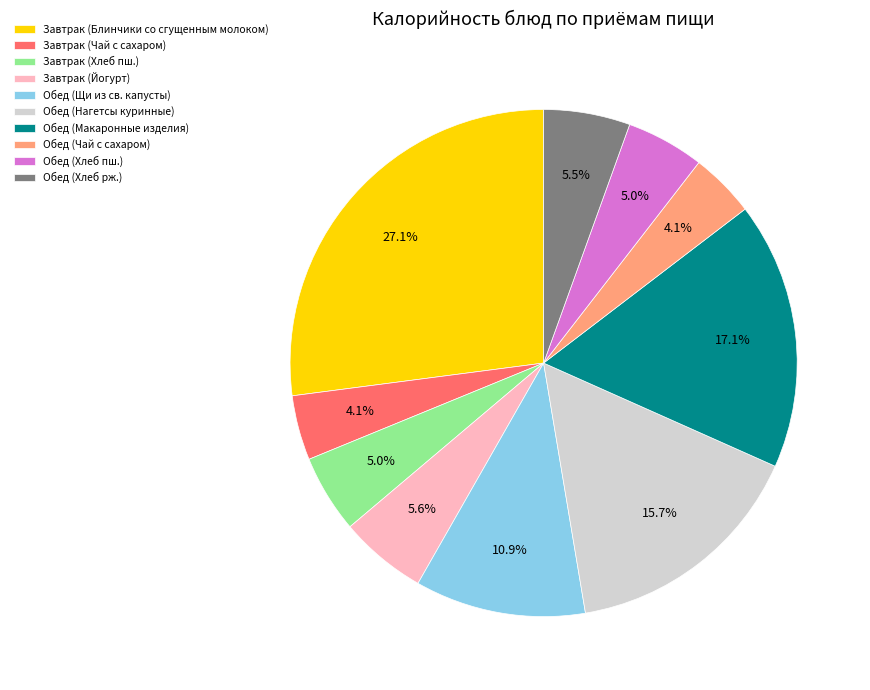

Is Обед (Хлеб пш.) the majority of the pie?

No